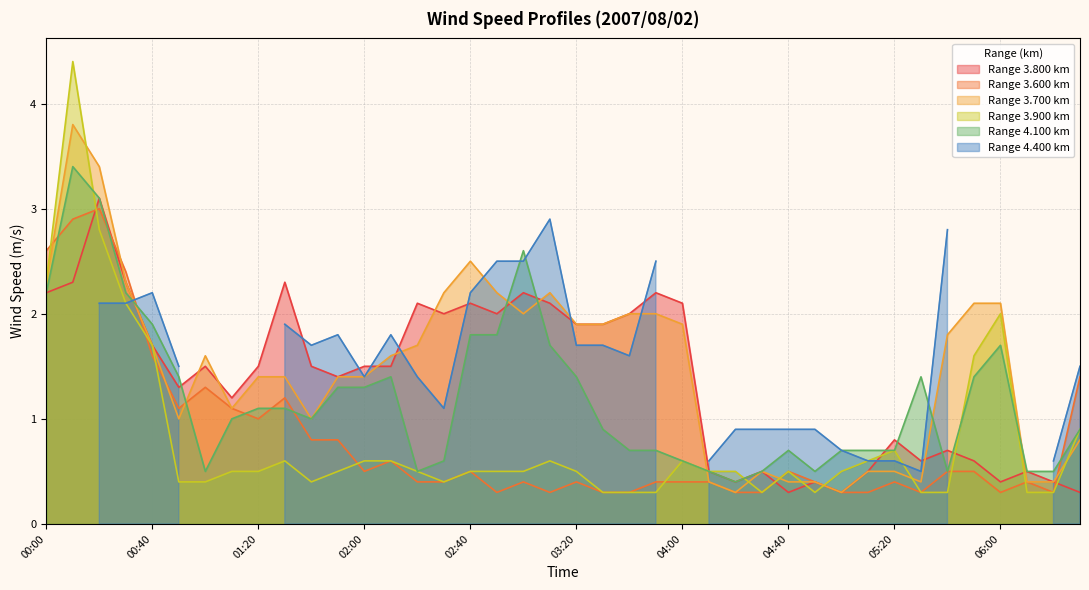

What is the difference between the 3.800 values at 02:40 and 05:00?

1.8